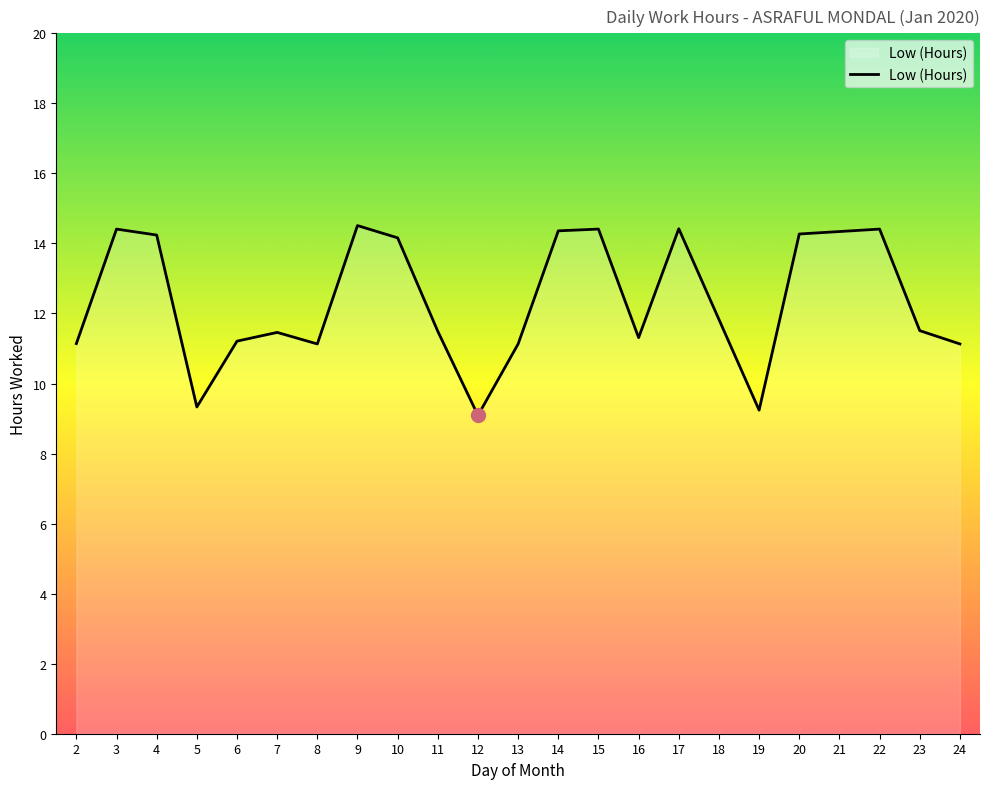

Between 20 and 18, which is larger?

20